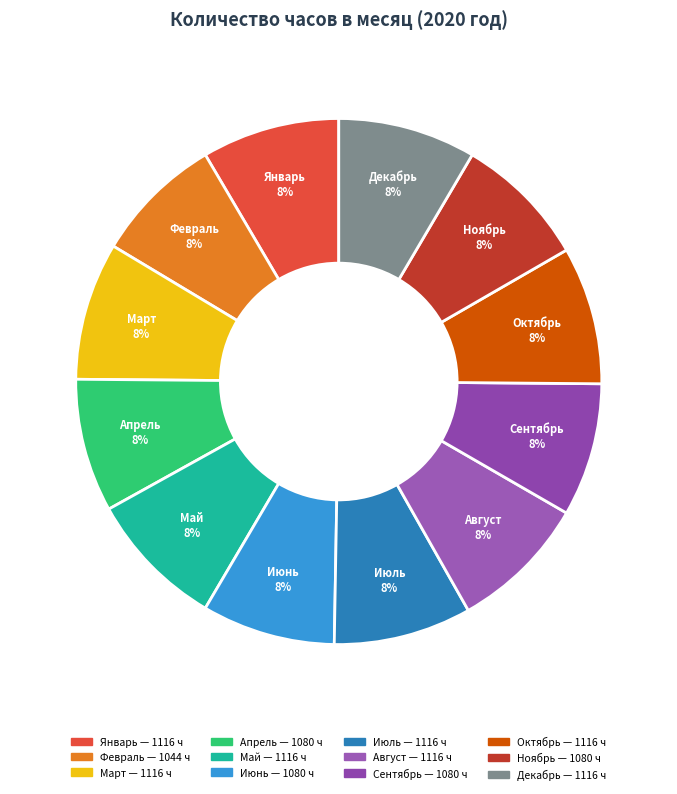

Combined, do Июль and Июнь account for over 50%?

No